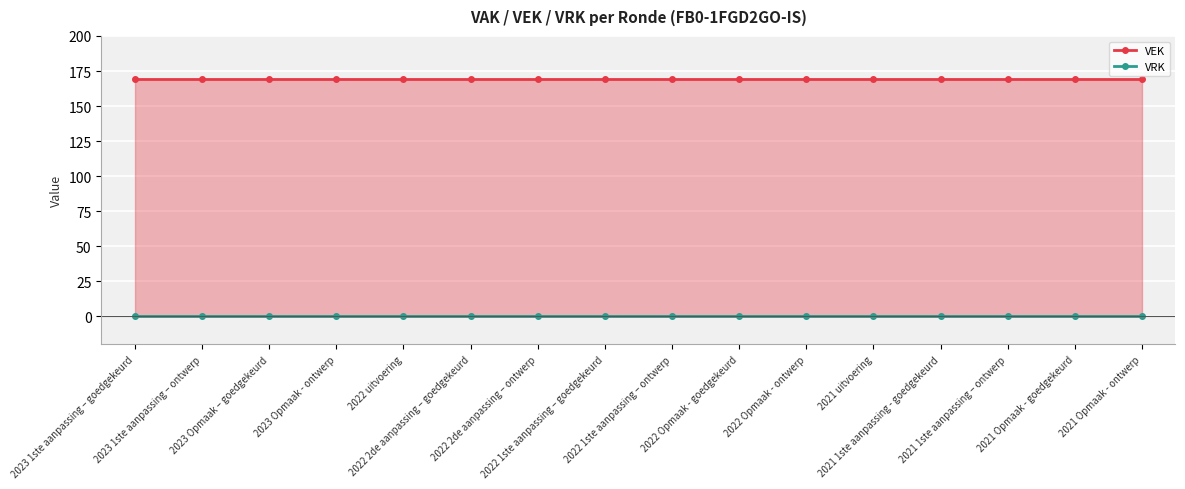

True or false: VEK and VRK cross at least once.

False